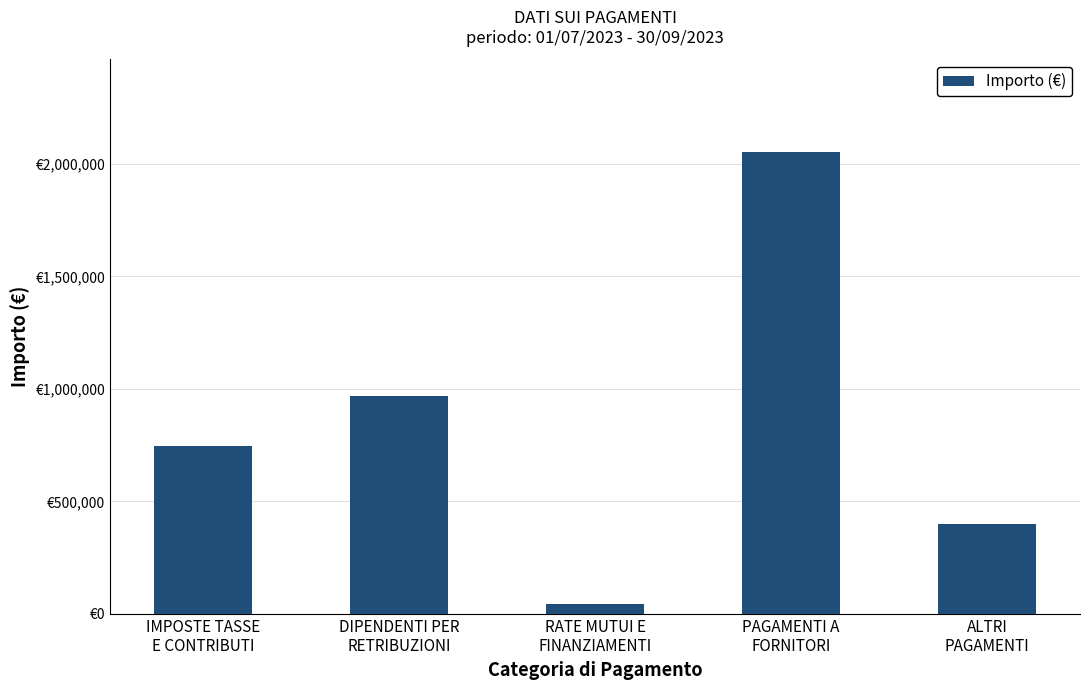

Reading left to right, what are all the values shown in this chart?

748326.3	970637.0	42156.7	2054106.1	397993.2